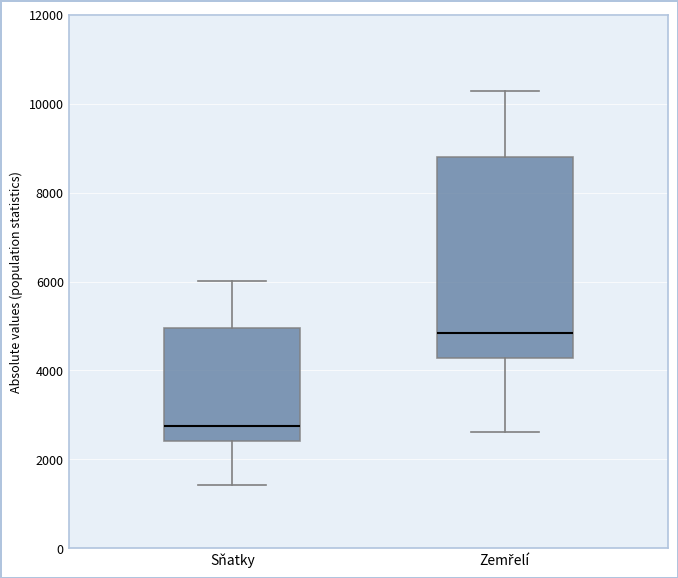

Reading left to right, read every box against the y-axis: the position of its median line, the range the box covers, and the ends of its whiskers. The values are not printed on the chart, so give them approximately, as read against the axis.

Sňatky: median 2800, box 2400 to 5000, whiskers 1400 to 6000
Zemřelí: median 4800, box 4200 to 8800, whiskers 2600 to 10200